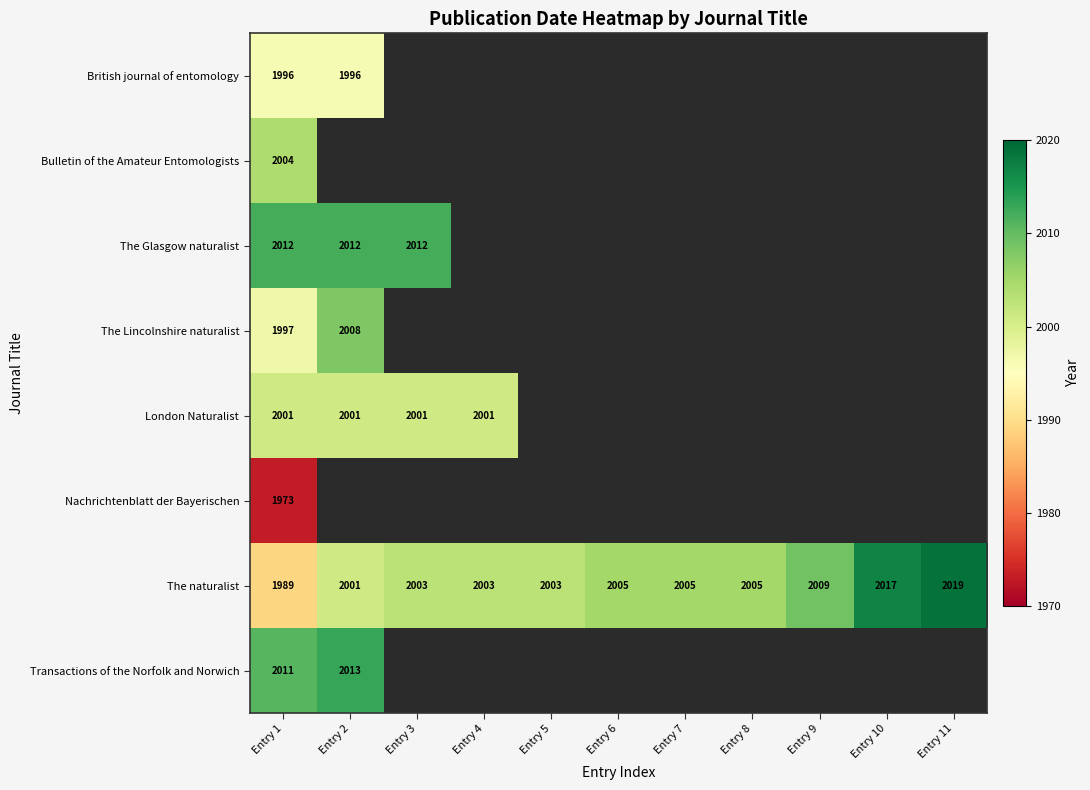

The value of London Naturalist at Entry 4 is 2001. True or false?

True